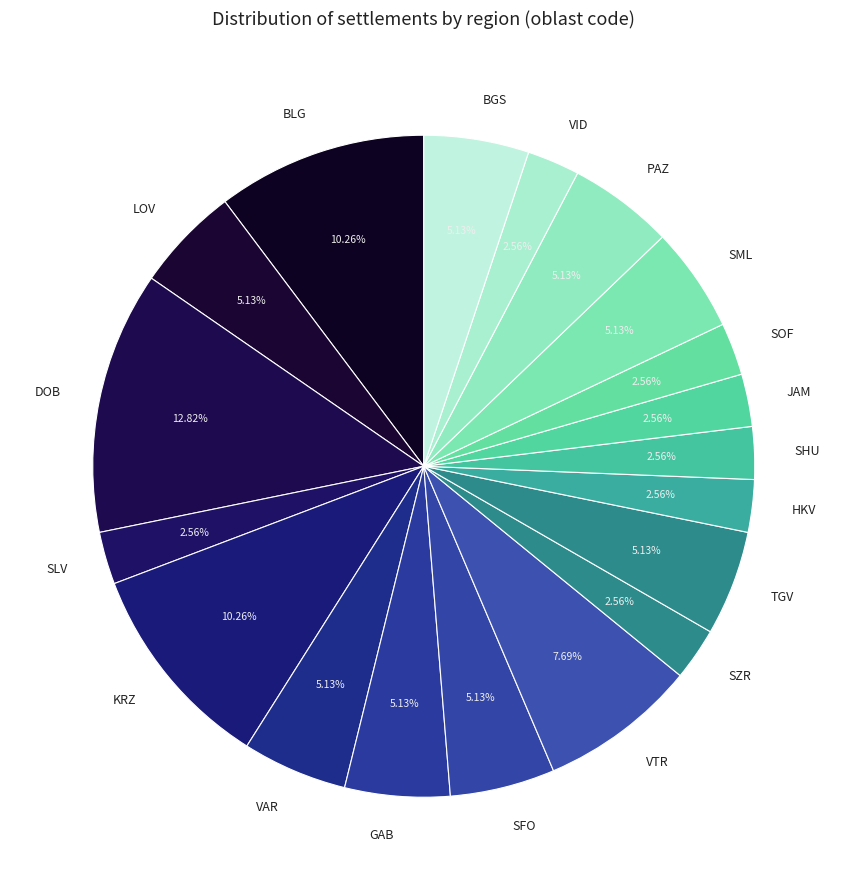

What portion of the pie excludes SHU?

97.4%